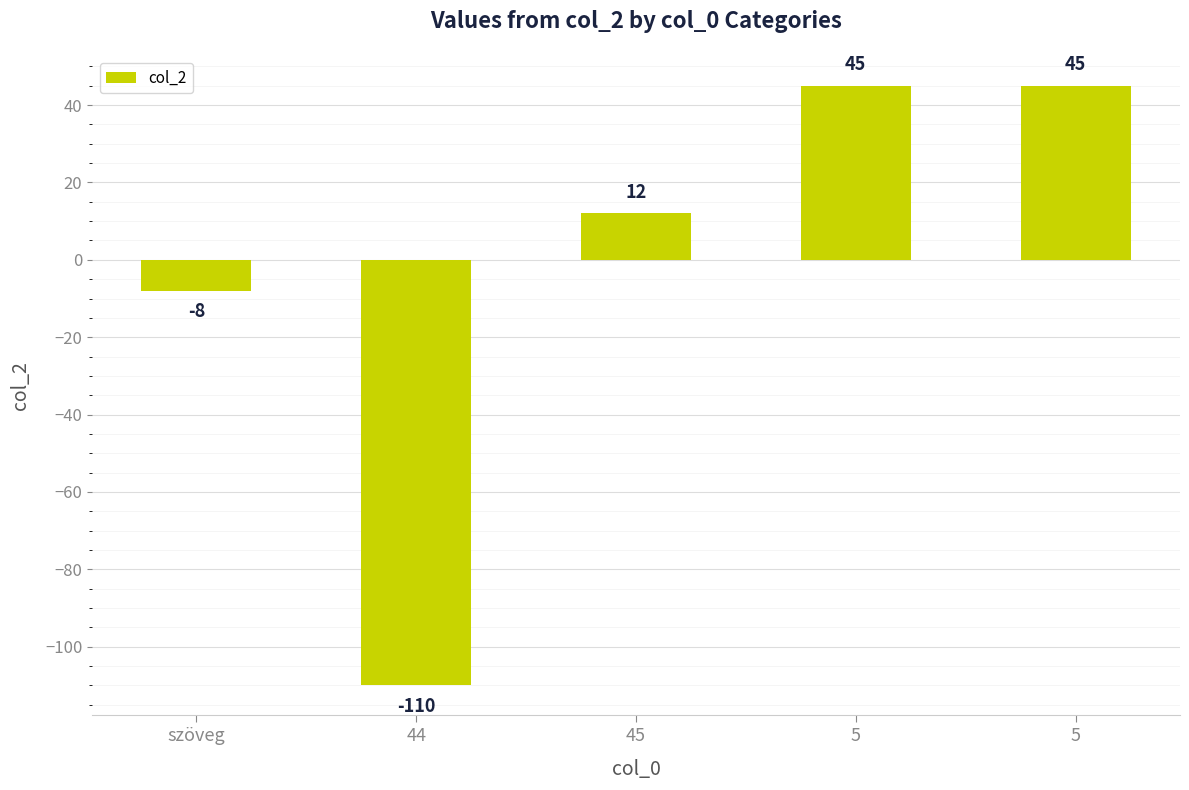

At which category does the chart reach its peak across all series?

5